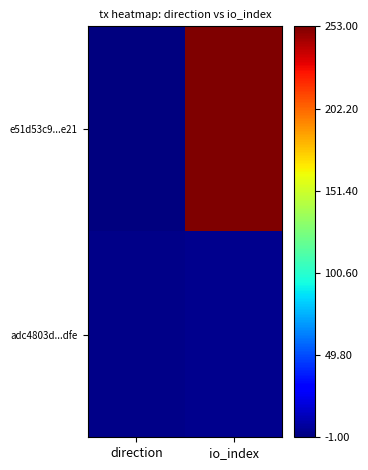

At which category does the chart reach its peak across all series?

io_index